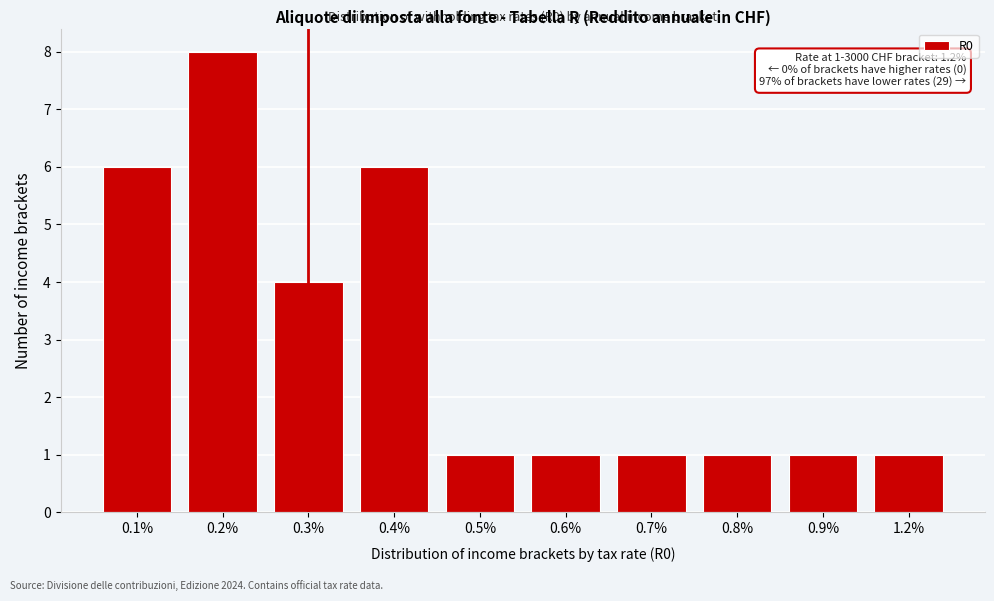

Reading right to left, list all the values displayed in this chart.

1	1	1	1	1	1	6	4	8	6